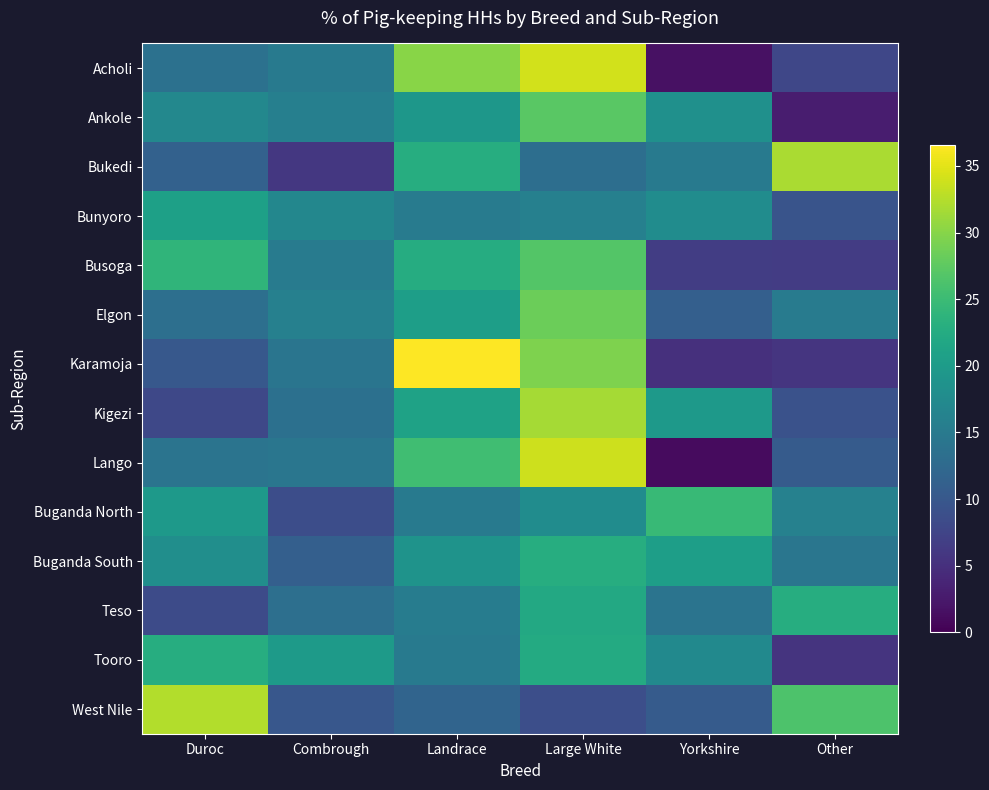

Which series changed the most between Landrace and Large White?

Kigezi